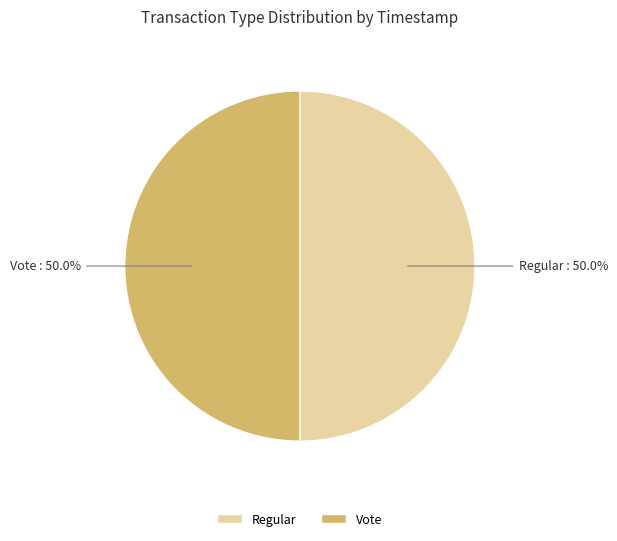

Approximately how many times larger is the value at Regular compared to Vote?

1.0